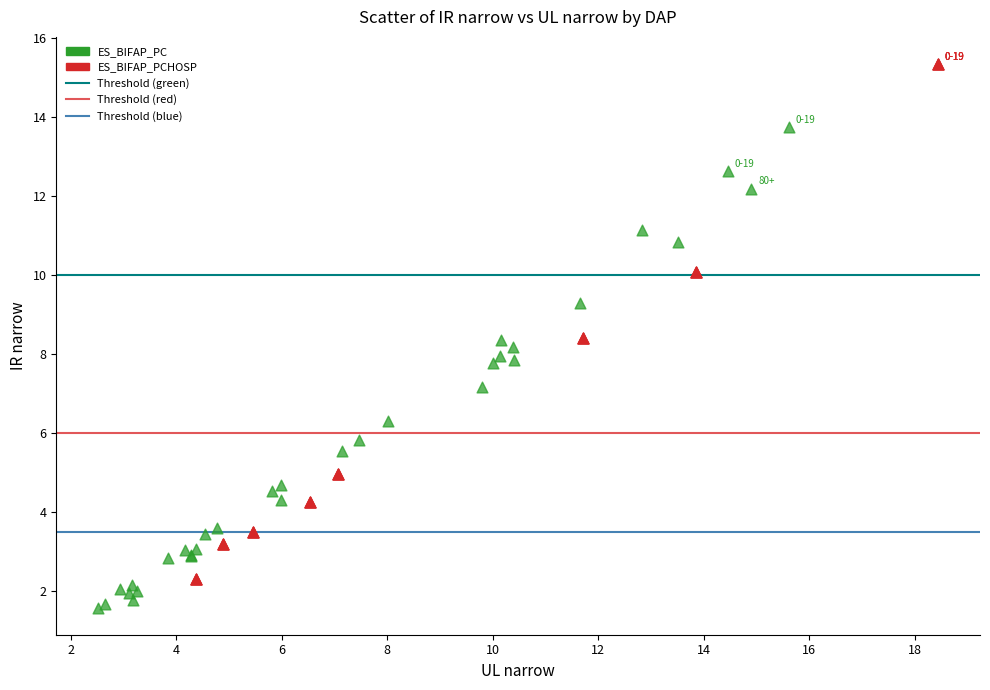

Which series has the widest spread of Y values?

ES_BIFAP_PCHOSP